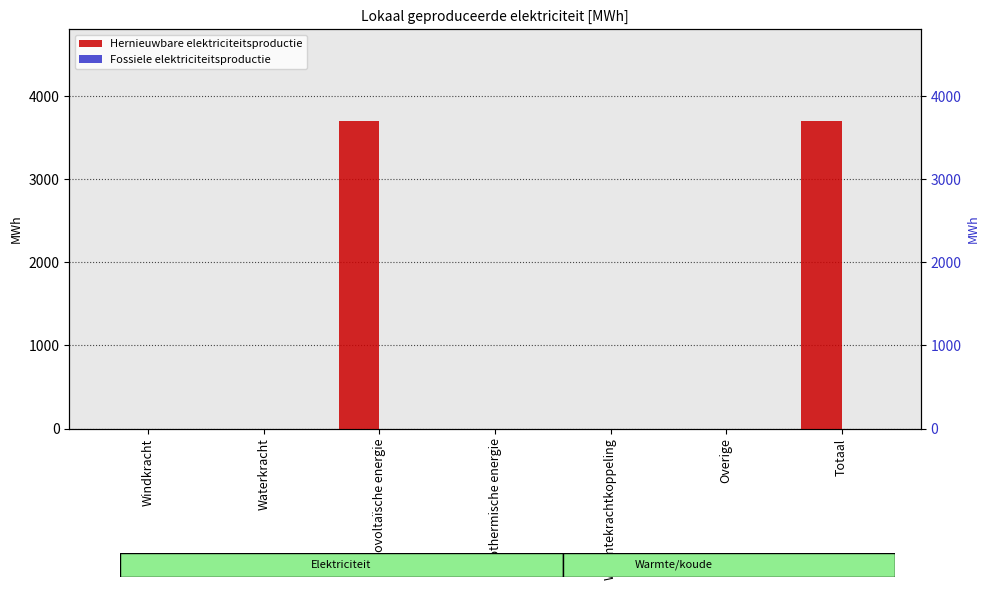

Between Windkracht and Fotovoltaïsche energie, which series saw the biggest shift?

Hernieuwbare elektriciteitsproductie